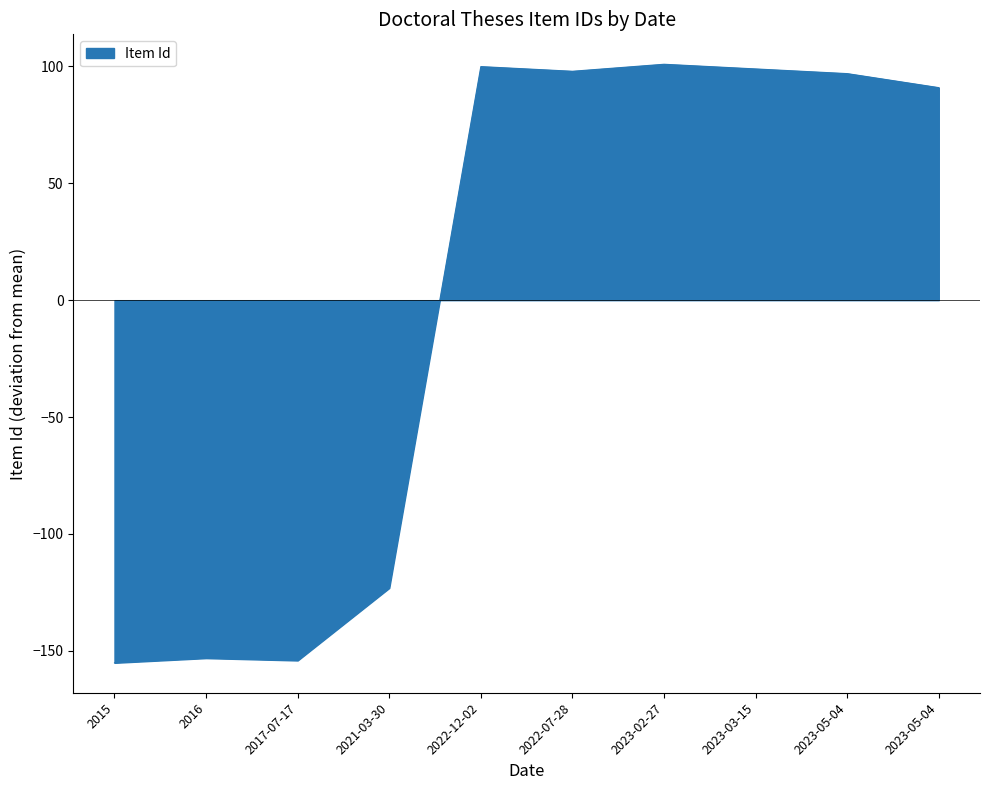

Does the chart have visible grid lines?

No